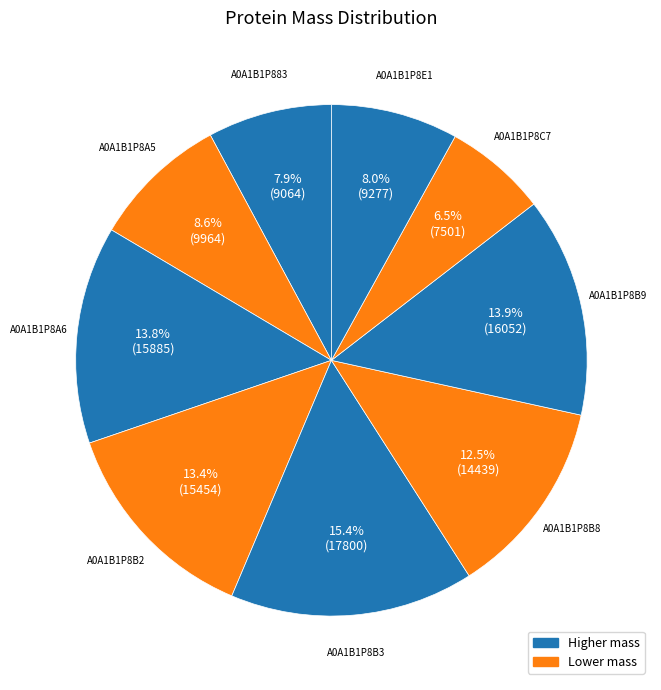

Rank the categories by value from lowest to highest.

tr|A0A1B1P8C7|A0A1B1P8C7_9CAUD, tr|A0A1B1P883|A0A1B1P883_9CAUD, tr|A0A1B1P8E1|A0A1B1P8E1_9CAUD, tr|A0A1B1P8A5|A0A1B1P8A5_9CAUD, tr|A0A1B1P8B8|A0A1B1P8B8_9CAUD, tr|A0A1B1P8B2|A0A1B1P8B2_9CAUD, tr|A0A1B1P8A6|A0A1B1P8A6_9CAUD, tr|A0A1B1P8B9|A0A1B1P8B9_9CAUD, tr|A0A1B1P8B3|A0A1B1P8B3_9CAUD